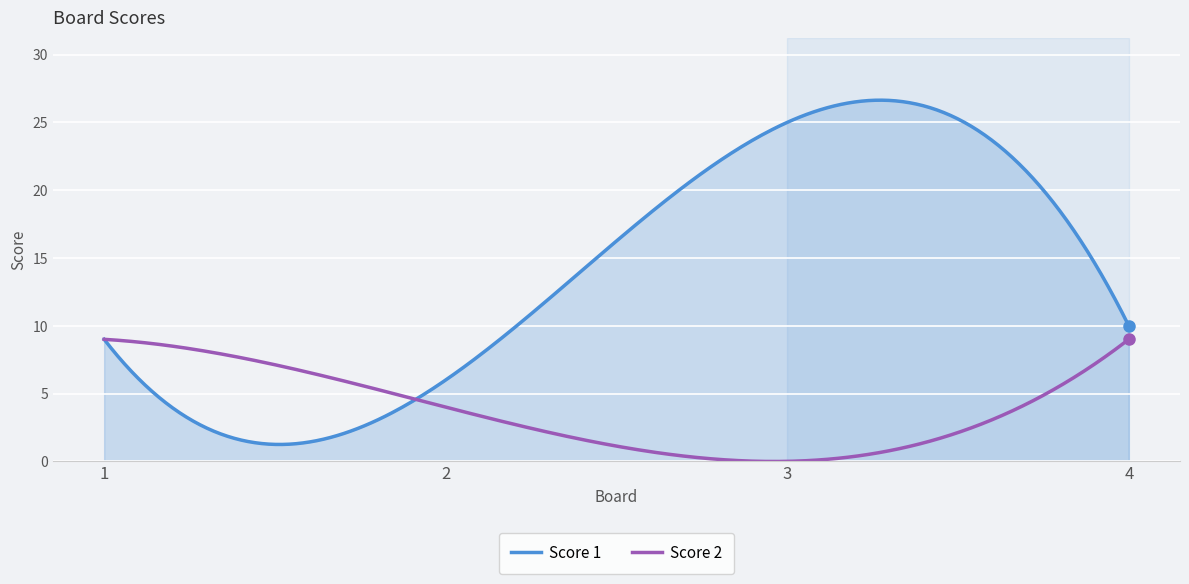

Which series has the largest total across all categories?

Score 1